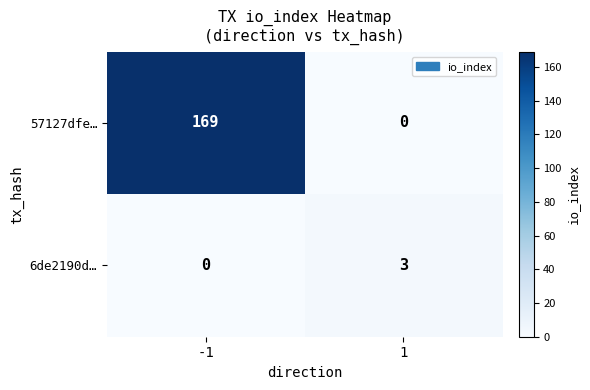

Reading left to right, list all the values displayed in this chart.

57127dfe…: 169	0
6de2190d…: 0	3